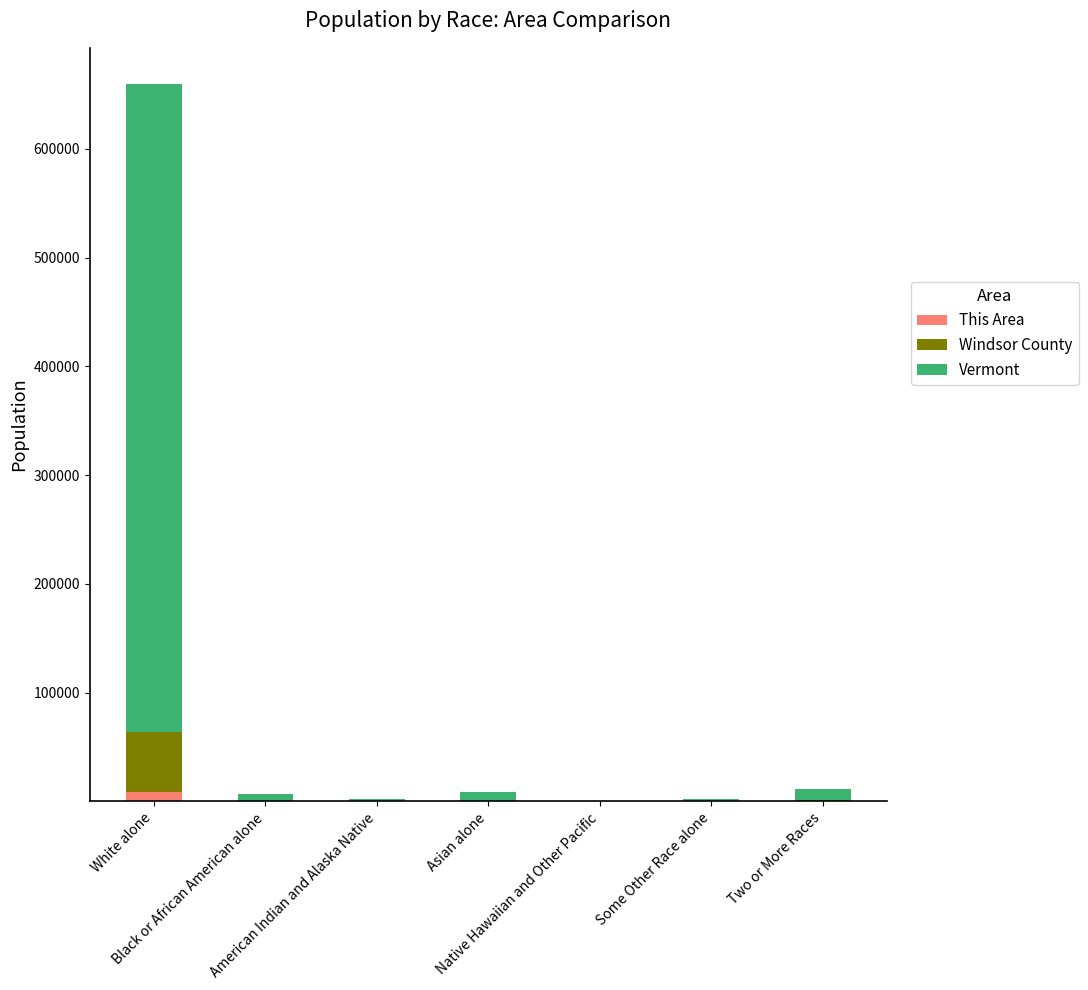

Rank the categories by This Area value from lowest to highest.

Native Hawaiian and Other Pacific, American Indian and Alaska Native, Some Other Race alone, Asian alone, Black or African American alone, Two or More Races, White alone